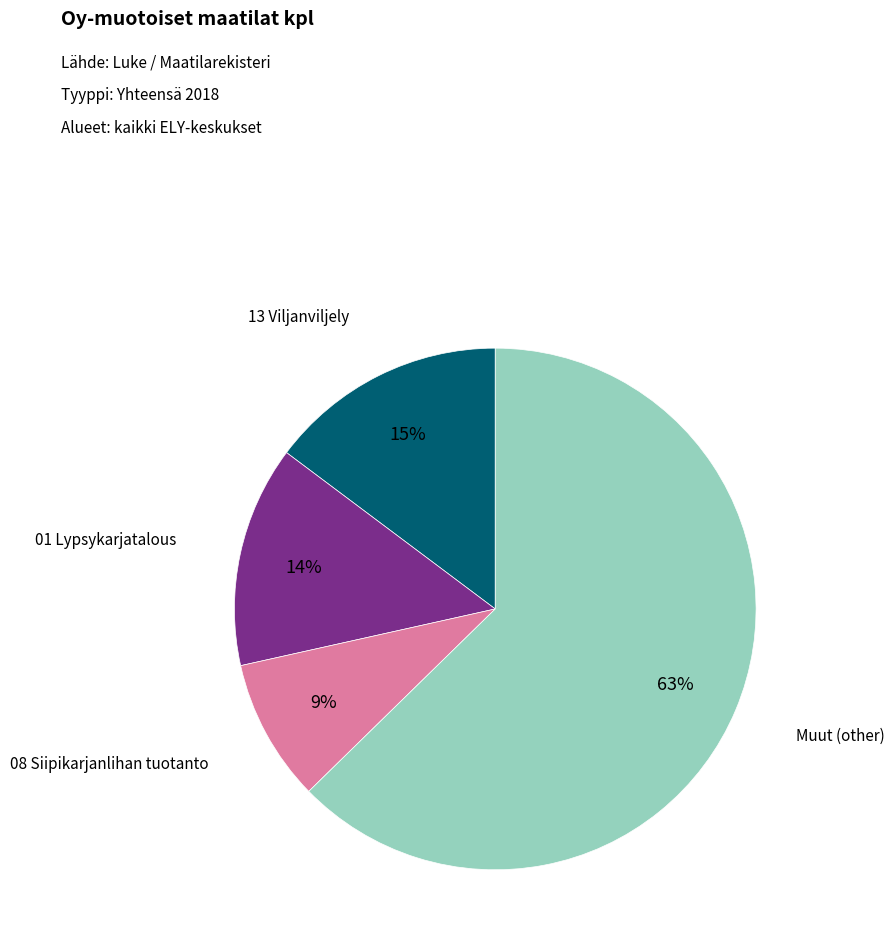

Count the number of slices in the pie.

4